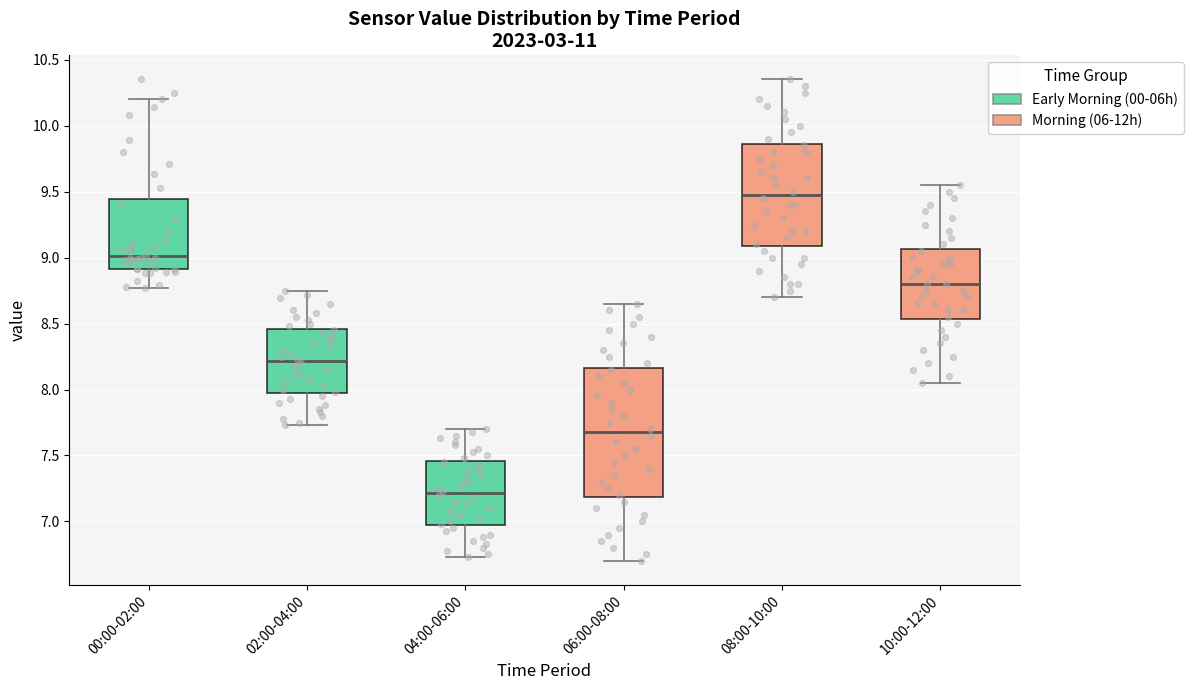

Which box's median line is the lowest?

04:00-06:00